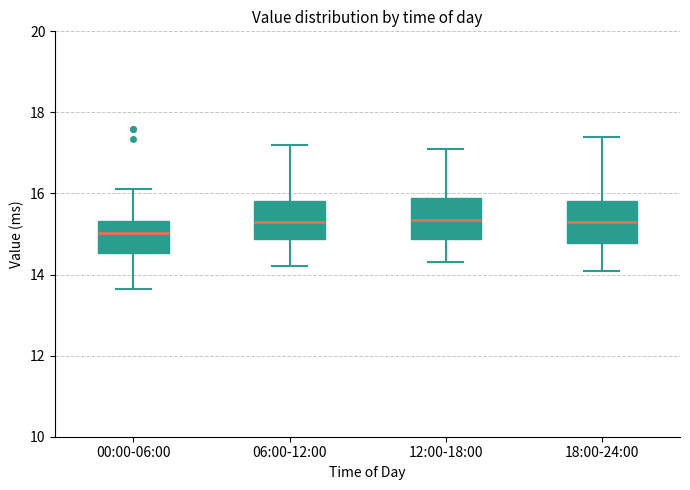

Where is the upper edge of the box for 18:00-24:00 on the y-axis? The values are not printed on the chart, so give them approximately, as read against the axis.

15.8